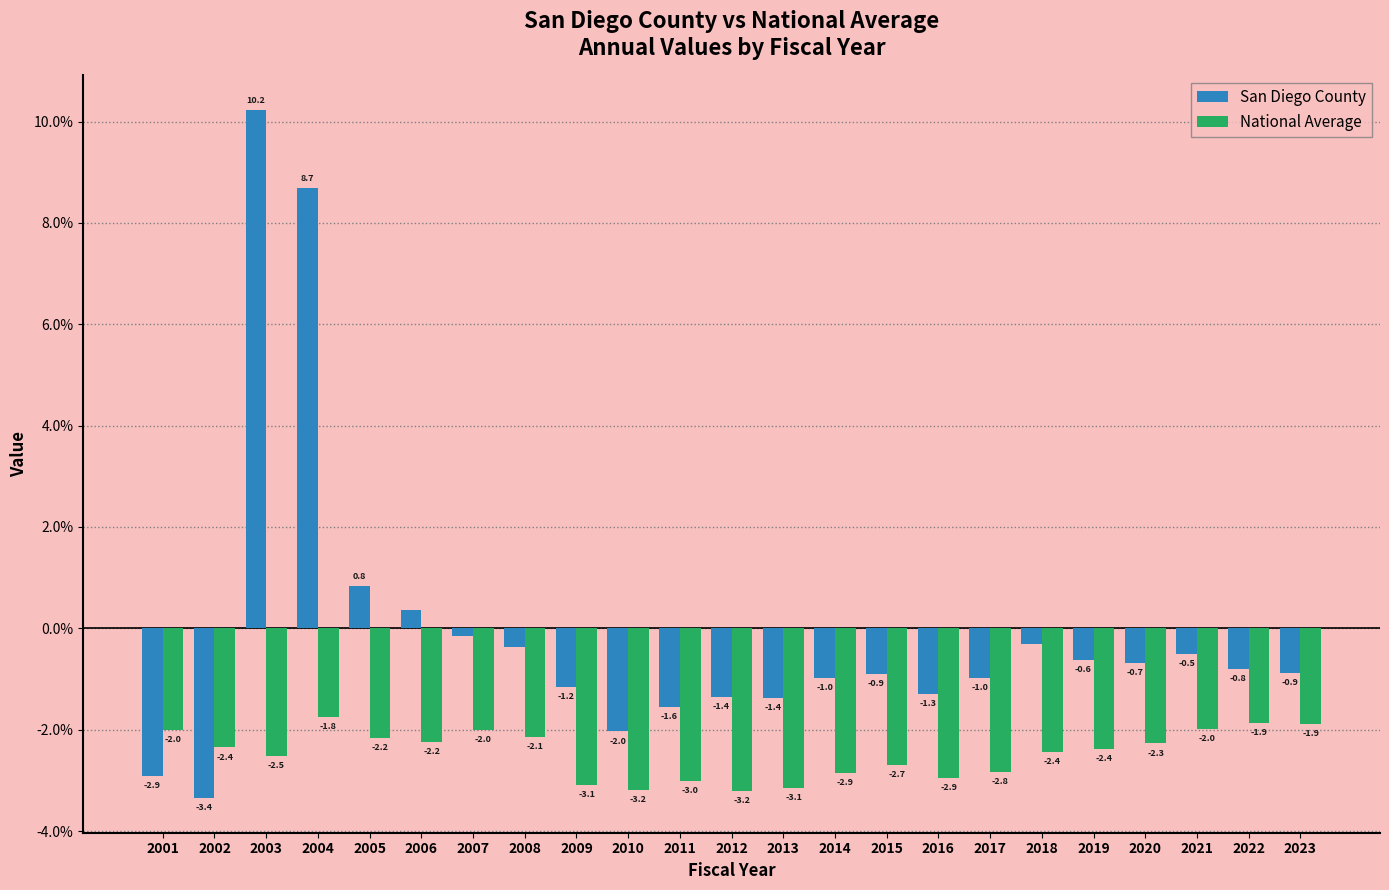

Is it true that National Average equals -0.9 at 2022?

False